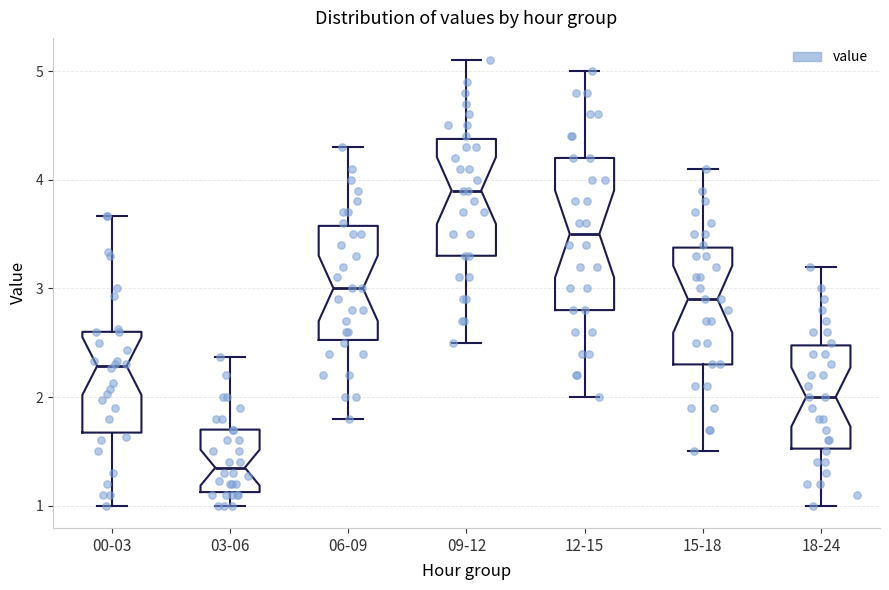

Reading left to right, transcribe this box plot: for each box, give where its median line is, the range the box spans, and where its two whiskers end, as read against the y-axis. The values are not printed on the chart, so give them approximately, as read against the axis.

00-03: median 2.3, box 1.7 to 2.6, whiskers 1.0 to 3.7
03-06: median 1.4, box 1.1 to 1.7, whiskers 1.0 to 2.4
06-09: median 3.0, box 2.5 to 3.6, whiskers 1.8 to 4.3
09-12: median 3.9, box 3.3 to 4.4, whiskers 2.5 to 5.1
12-15: median 3.5, box 2.8 to 4.2, whiskers 2.0 to 5.0
15-18: median 2.9, box 2.3 to 3.4, whiskers 1.5 to 4.1
18-24: median 2.0, box 1.5 to 2.5, whiskers 1.0 to 3.2